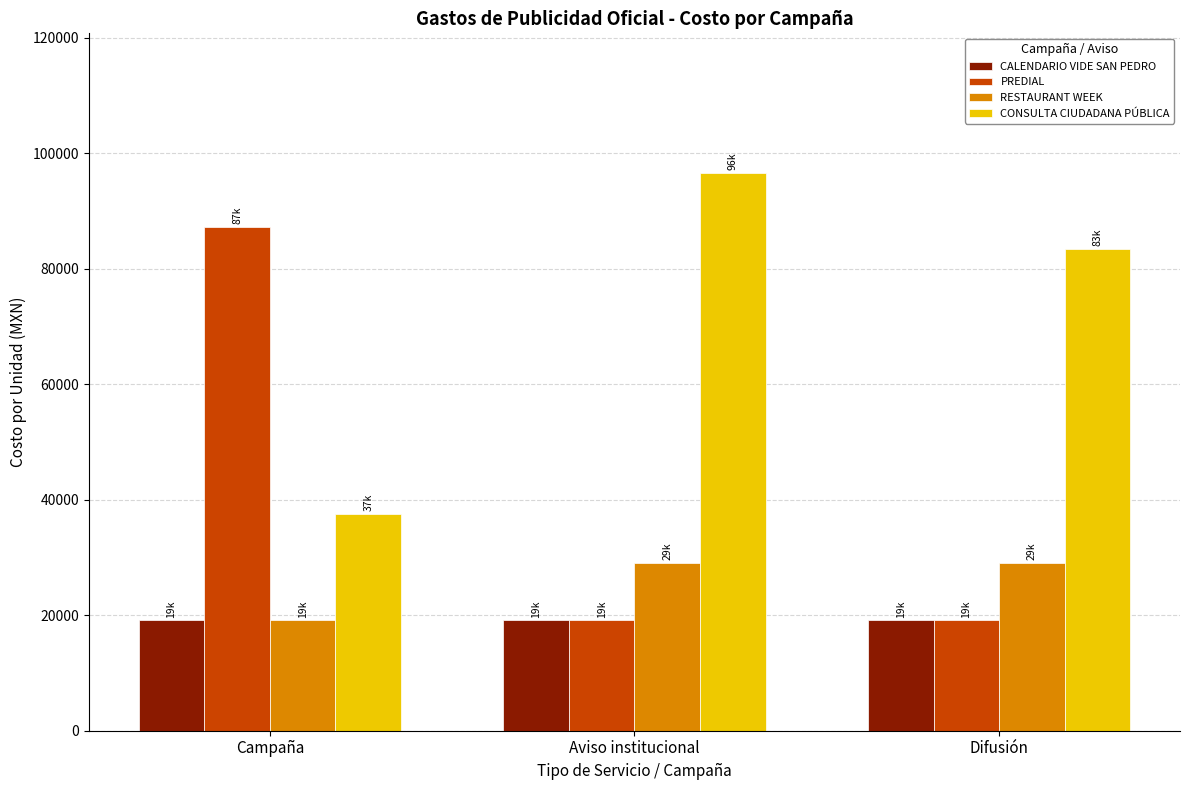

What is the smallest value displayed?

19105.2